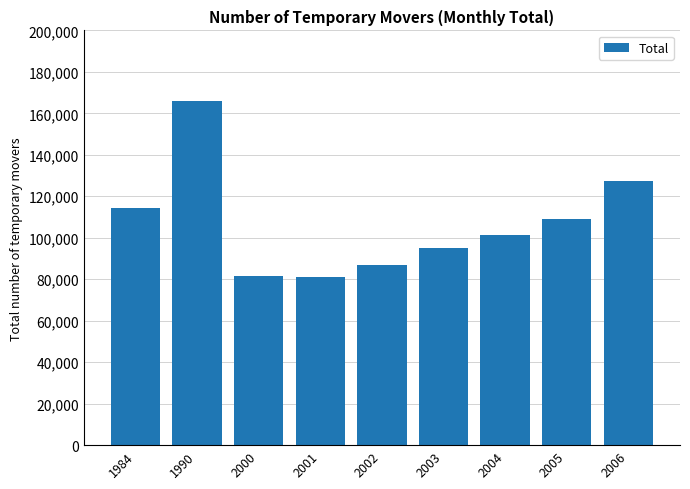

What is the value of the 5th bar from the left?

86875